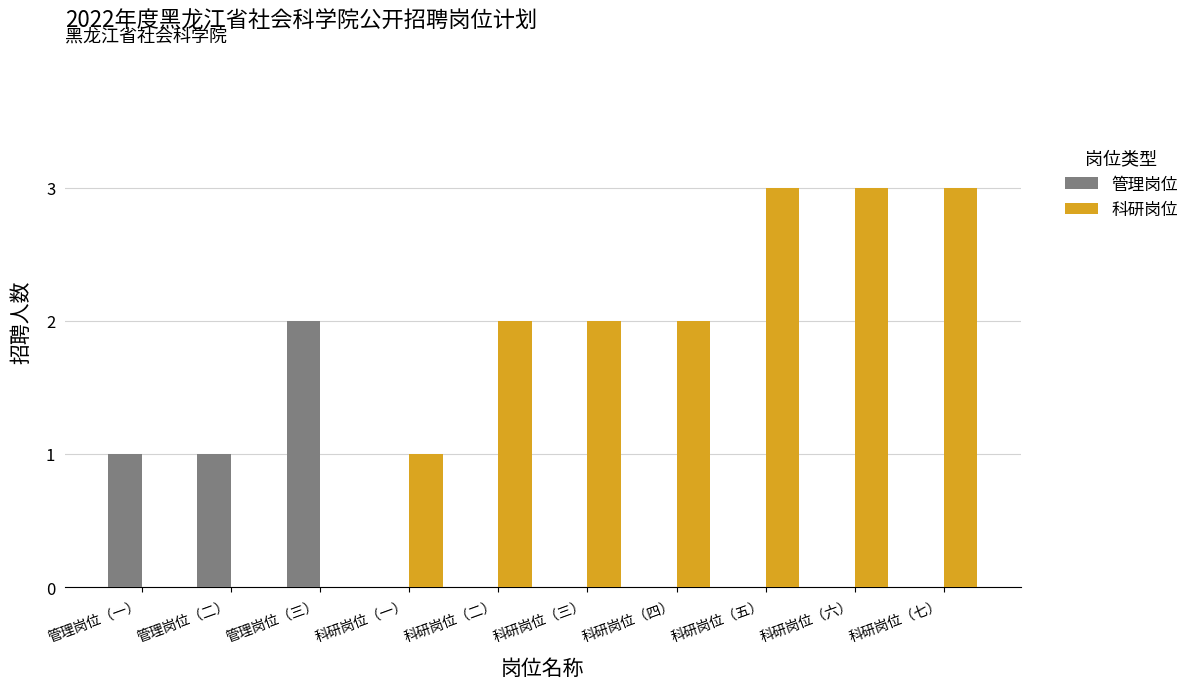

How many categories are shown in the chart?

10